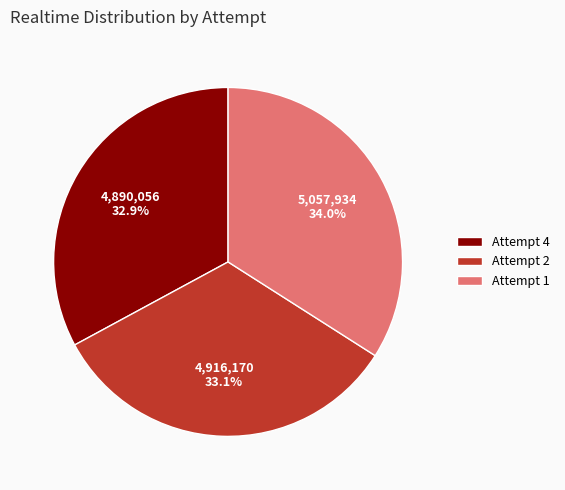

Which has a higher value, Attempt 2 or Attempt 1?

Attempt 1